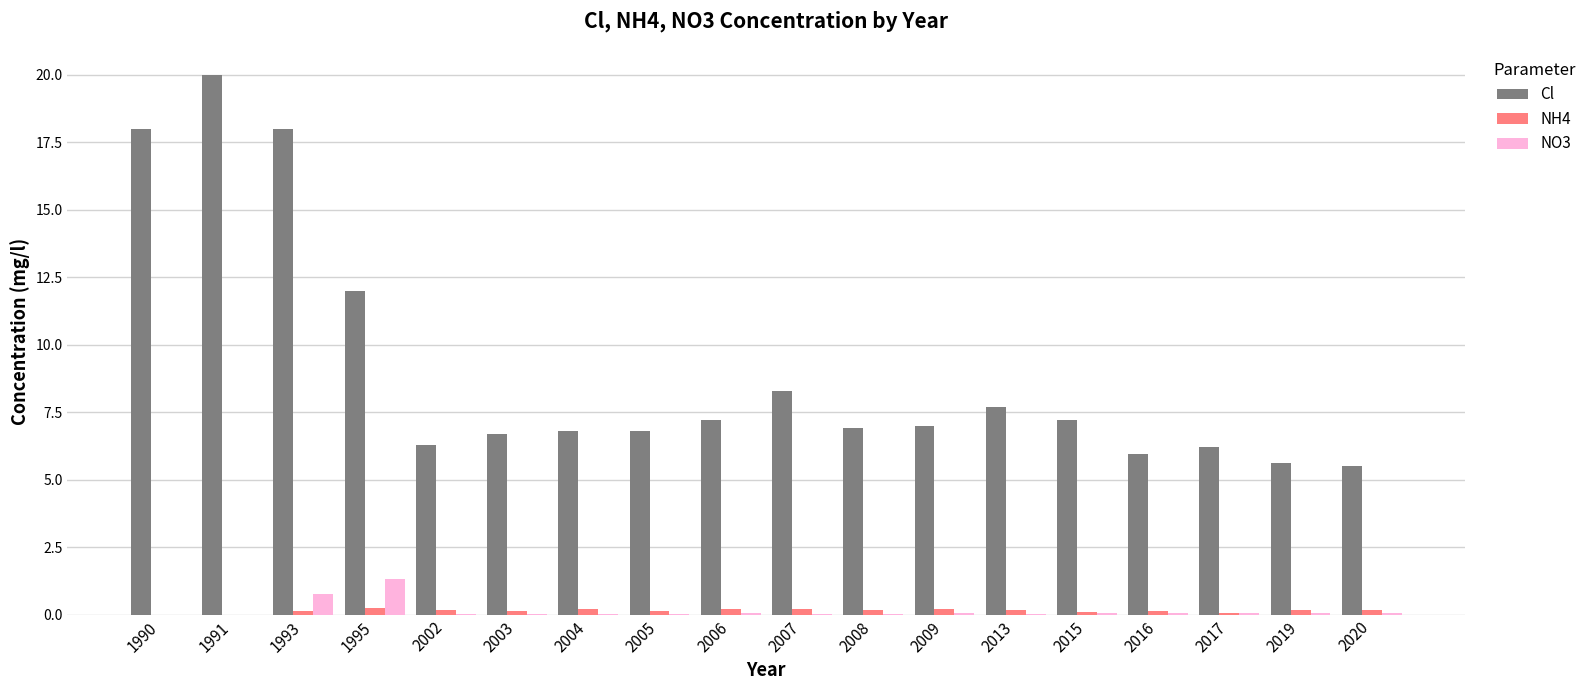

What is the sum of all Cl values?

162.2